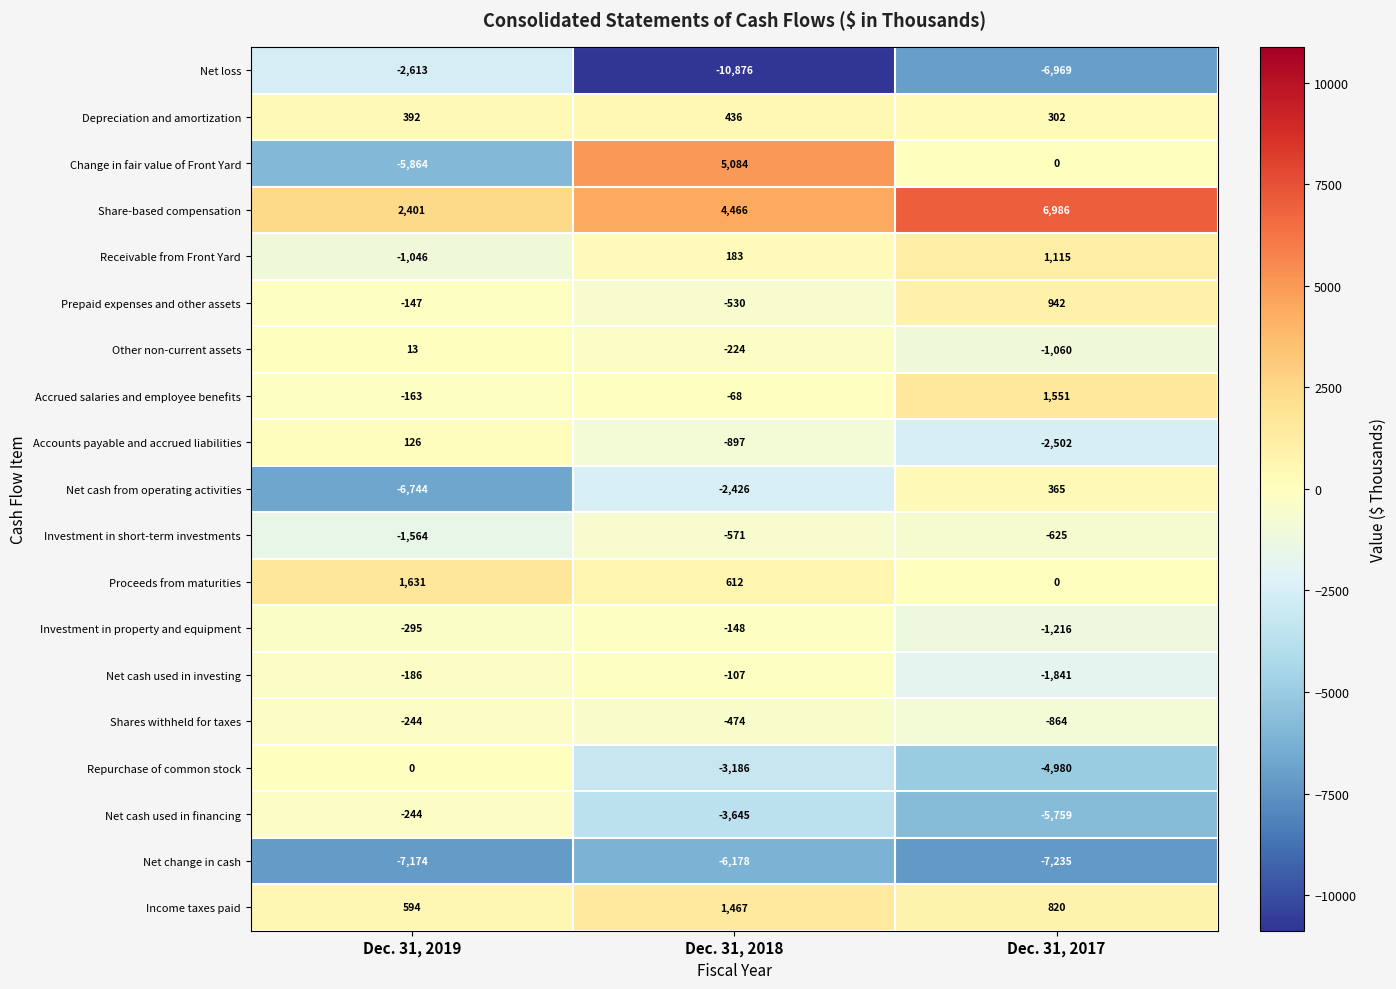

Rank the categories by Prepaid expenses and other assets value from highest to lowest.

Dec. 31, 2017, Dec. 31, 2019, Dec. 31, 2018